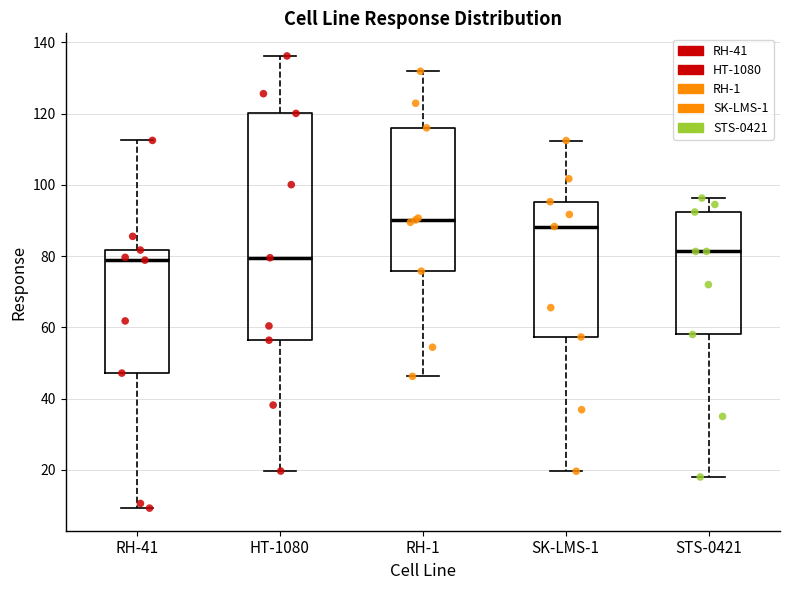

Which box is the tallest, from its lower edge to its upper edge?

HT-1080